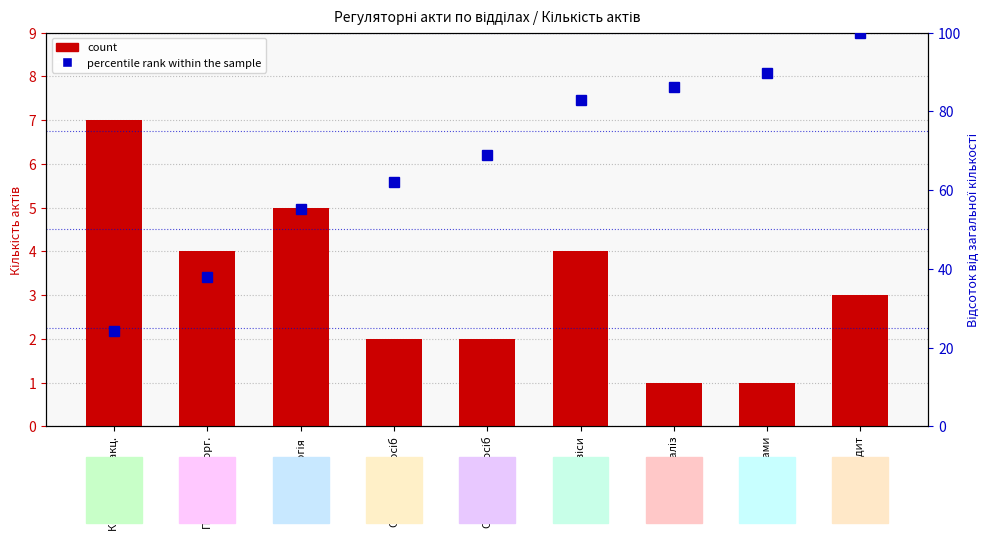

Reading right to left, transcribe all the data shown in this chart.

count: 3.0	1.0	1.0	4.0	2.0	2.0	5.0	4.0	7.0
percentile rank within the sample: 100.0	89.7	86.2	82.8	69.0	62.1	55.2	37.9	24.1